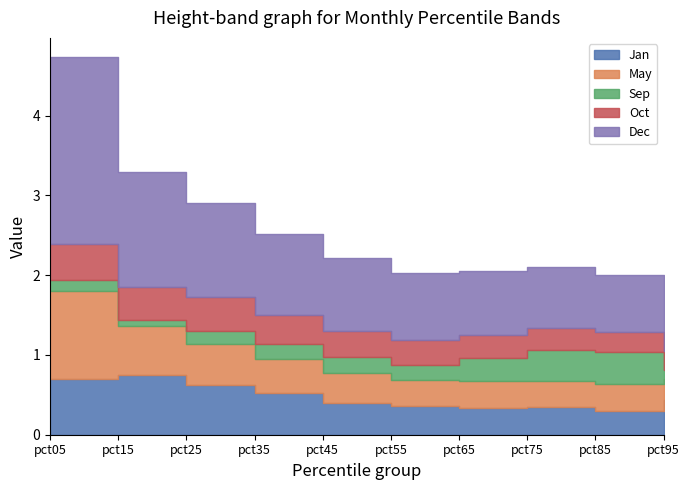

Reading left to right, extract all data points from this chart.

Jan: 0.7	0.7	0.6	0.5	0.4	0.4	0.3	0.4	0.3	0.4
May: 1.1	0.6	0.5	0.4	0.4	0.3	0.3	0.3	0.3	0.3
Sep: 0.1	0.1	0.2	0.2	0.2	0.2	0.3	0.4	0.4	0.1
Oct: 0.5	0.4	0.4	0.4	0.3	0.3	0.3	0.3	0.2	0.2
Dec: 2.3	1.4	1.2	1.0	0.9	0.8	0.8	0.8	0.7	0.7